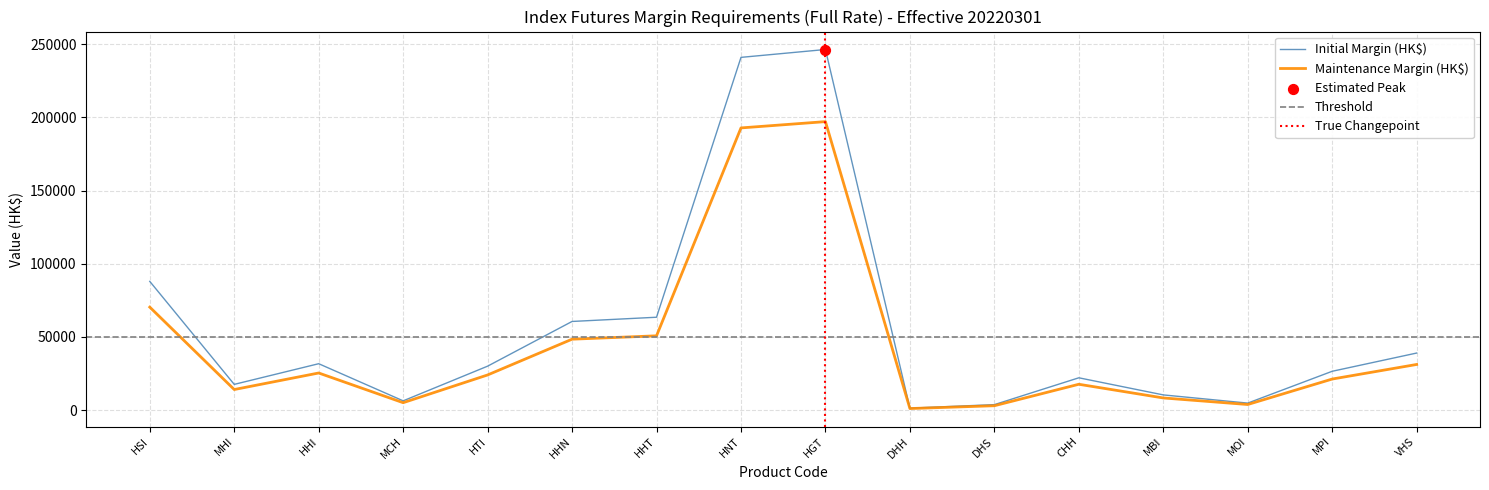

At which category is the sum across all series the highest?

HGT